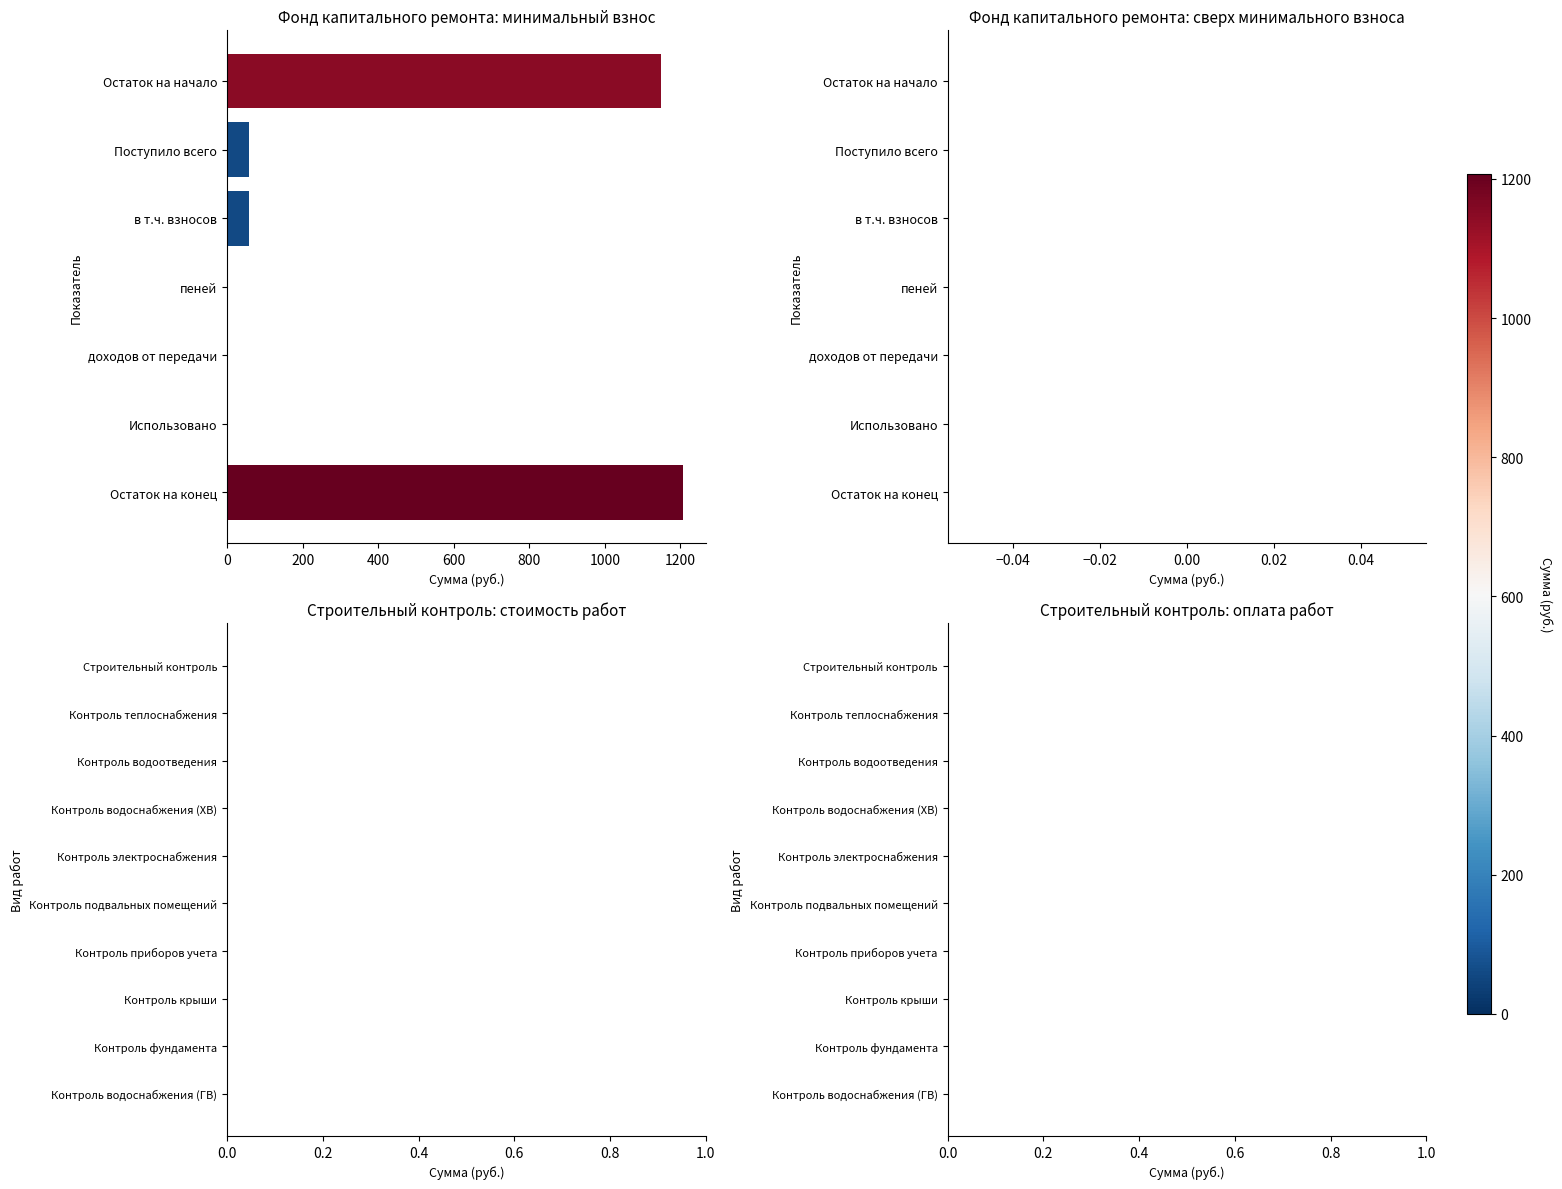

Is it true that the value at Остаток на конец is 1577.1?

False